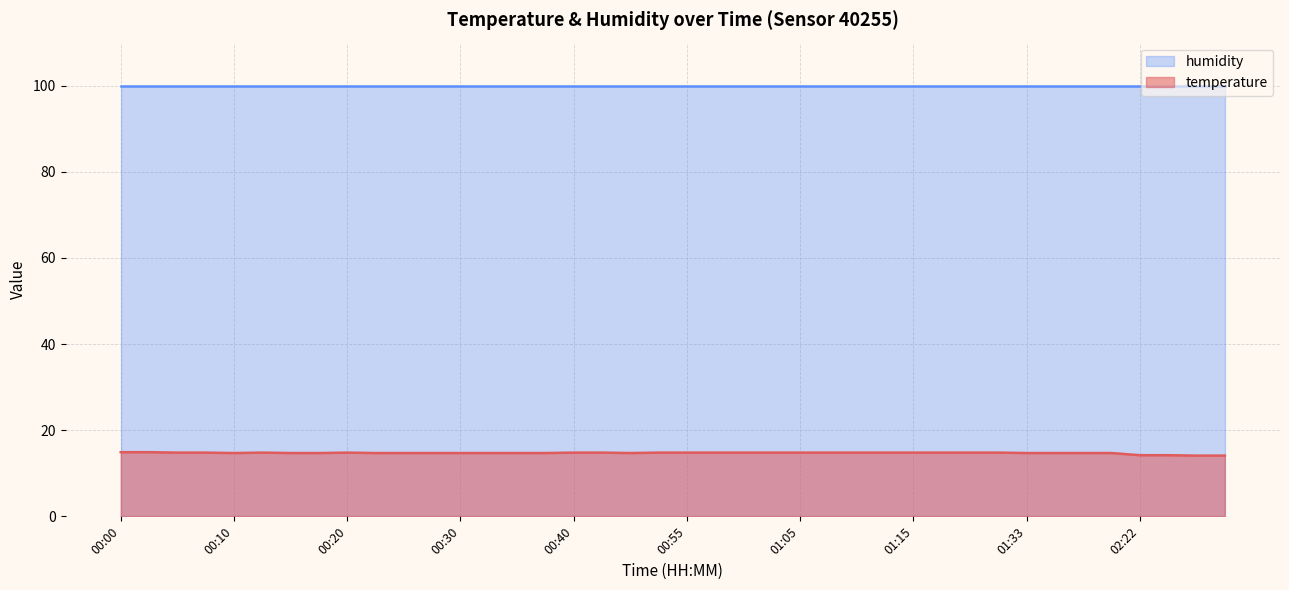

Does the chart have visible grid lines?

Yes